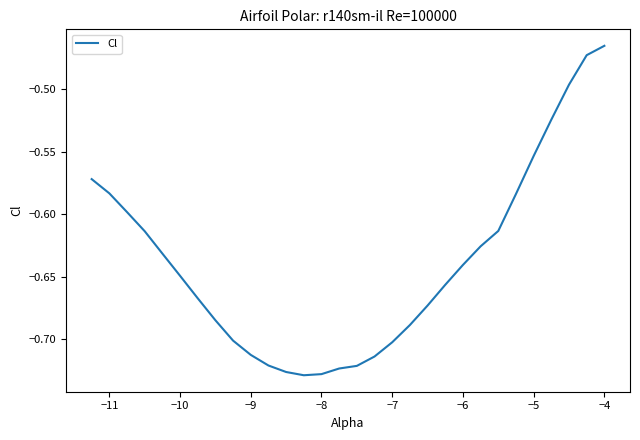

What is the average value?

-0.6